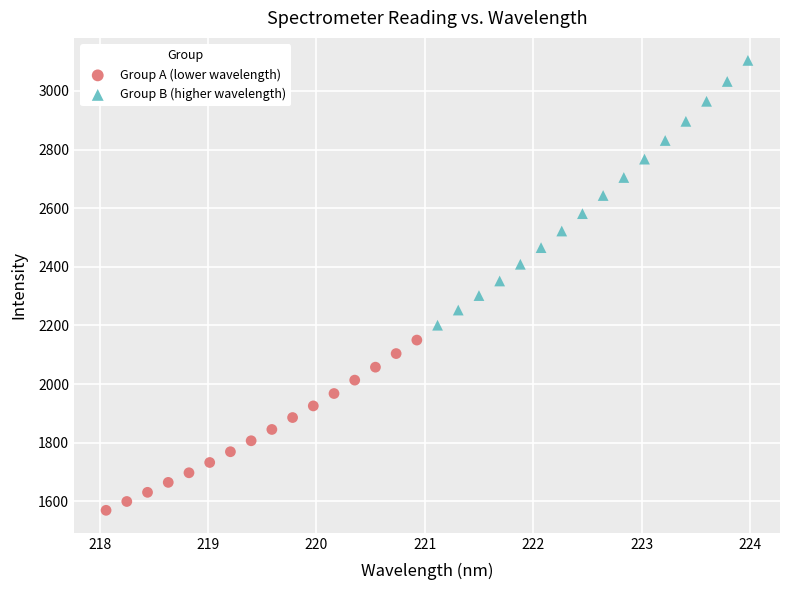

Which series has the largest Y range (max minus min)?

Group B (higher wavelength)